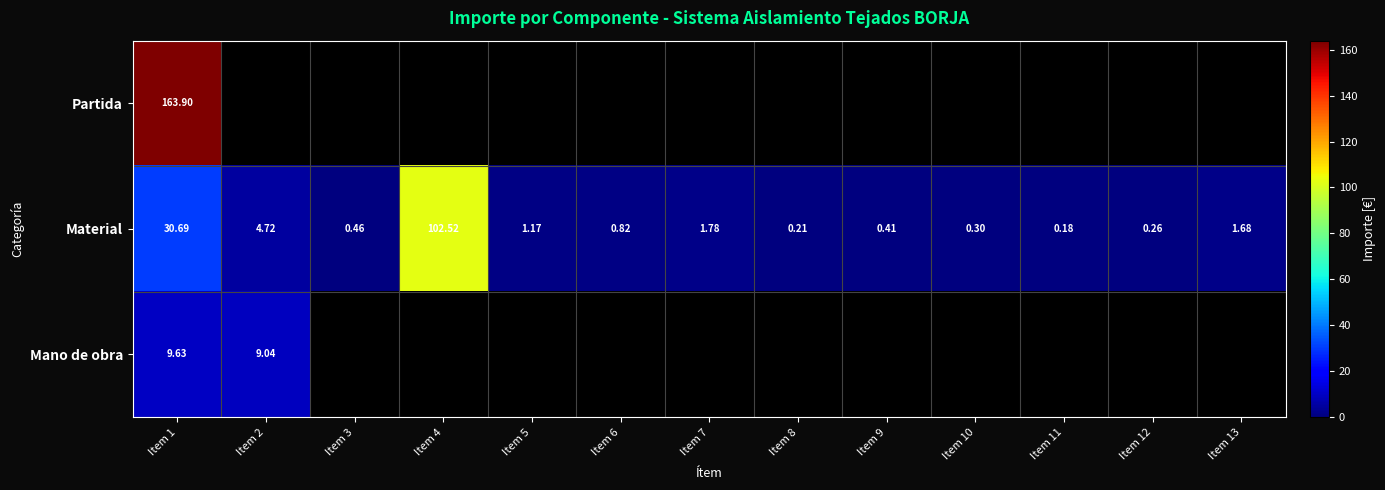

Rank the series at Item 1 from lowest to highest value.

Mano de obra, Material, Partida